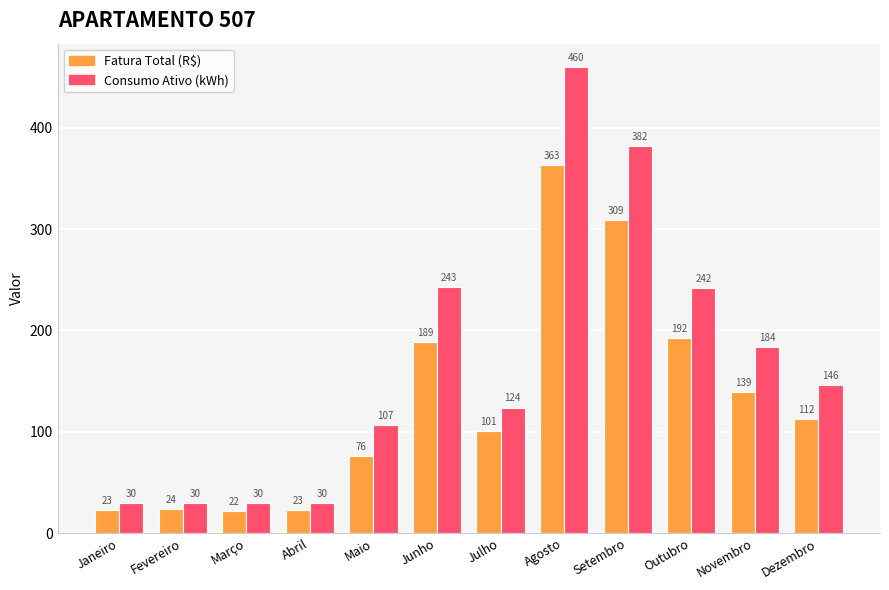

What is the label of the 5th bar from the left?

Maio